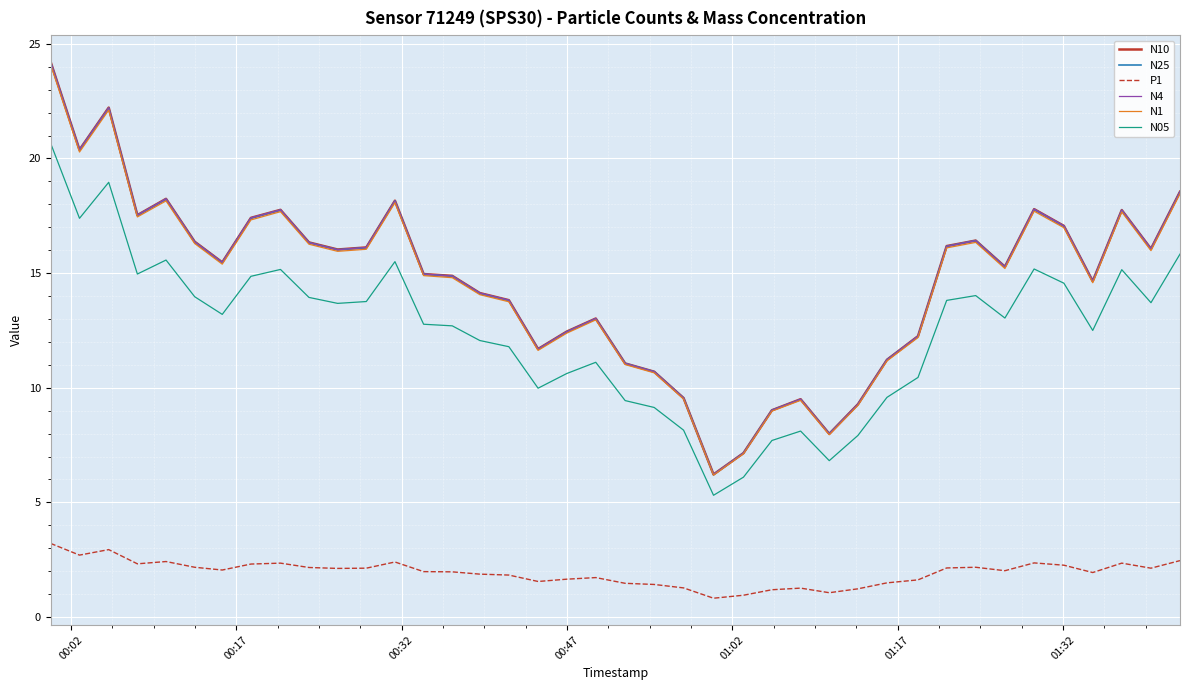

What are all the series names shown in the legend?

N10, N25, P1, N4, N1, N05